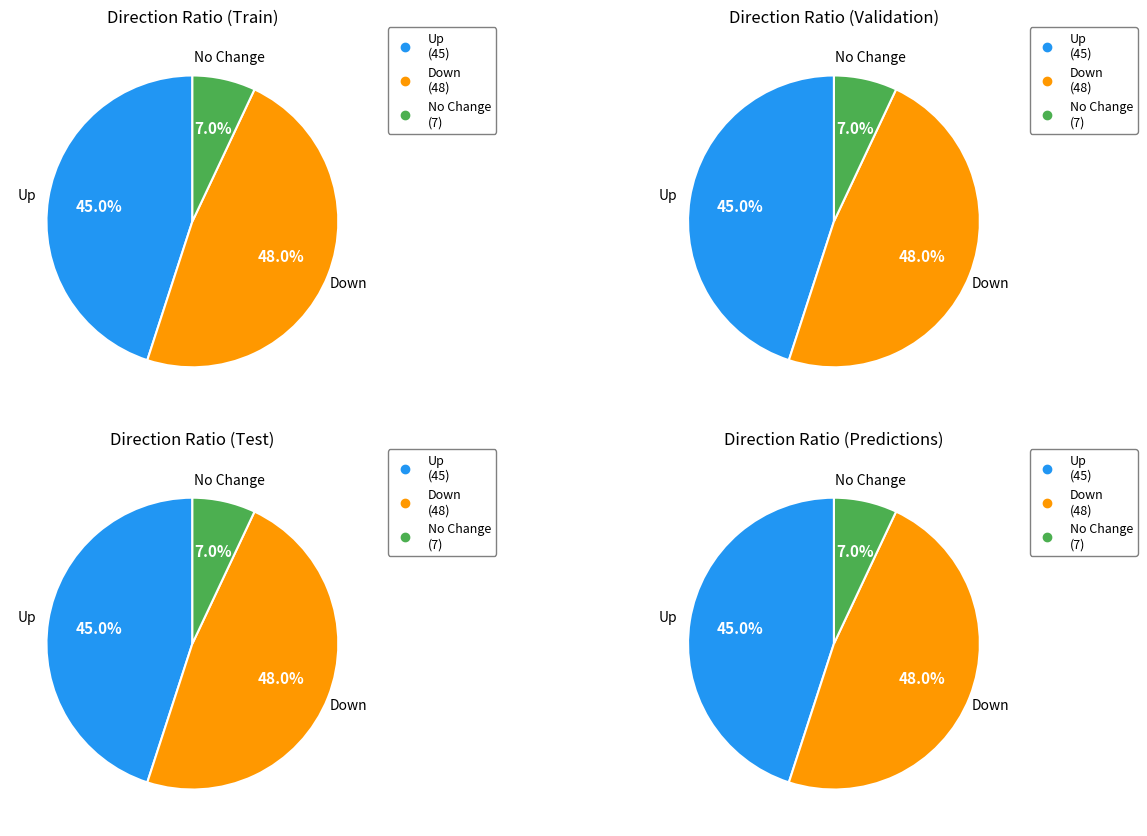

What is the change in value from down to -?

-41